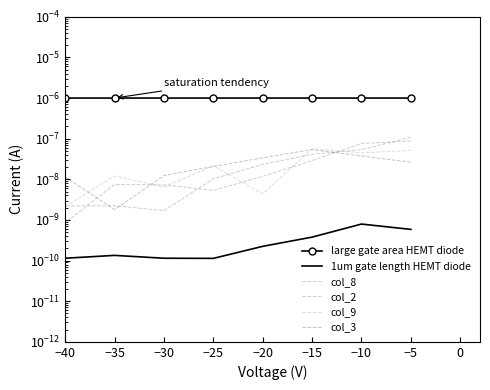

Where is the first local minimum for col_3?

−35